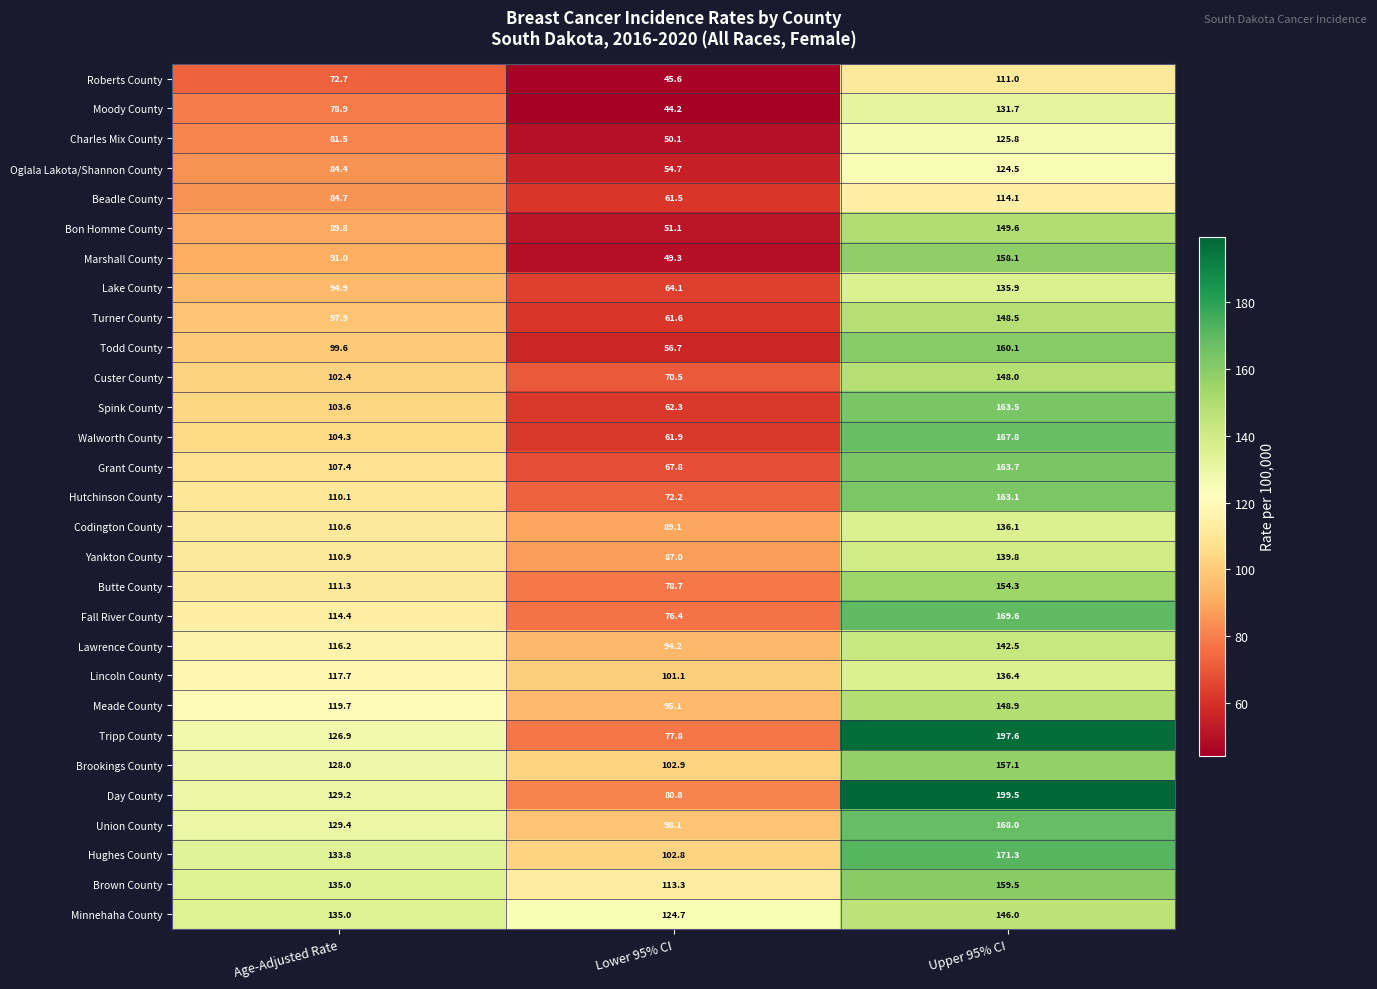

At which label is Lawrence County closest to 118?

Age-Adjusted Rate